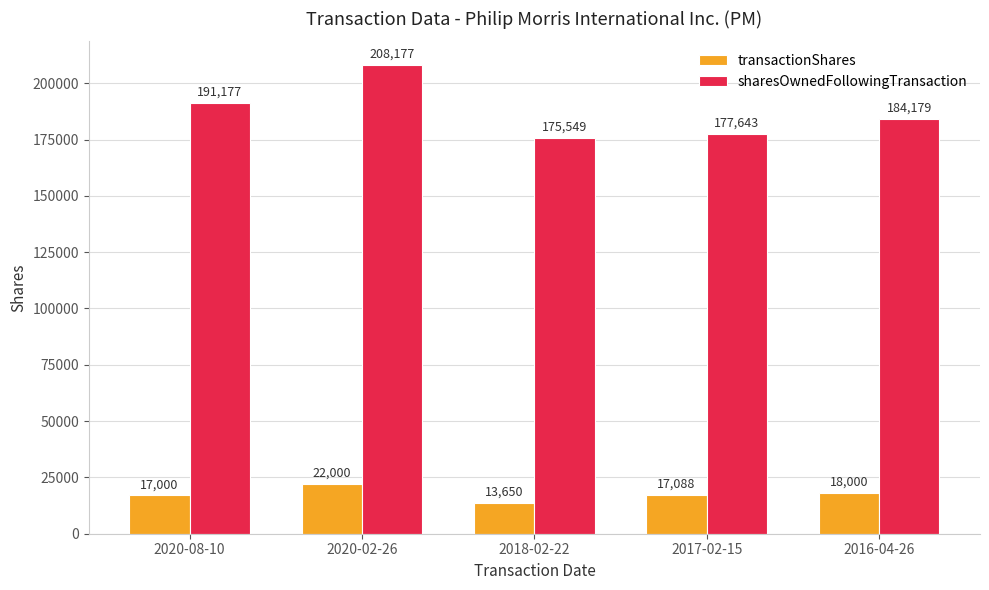

What is the difference between the highest and lowest values at 2016-04-26?

166179